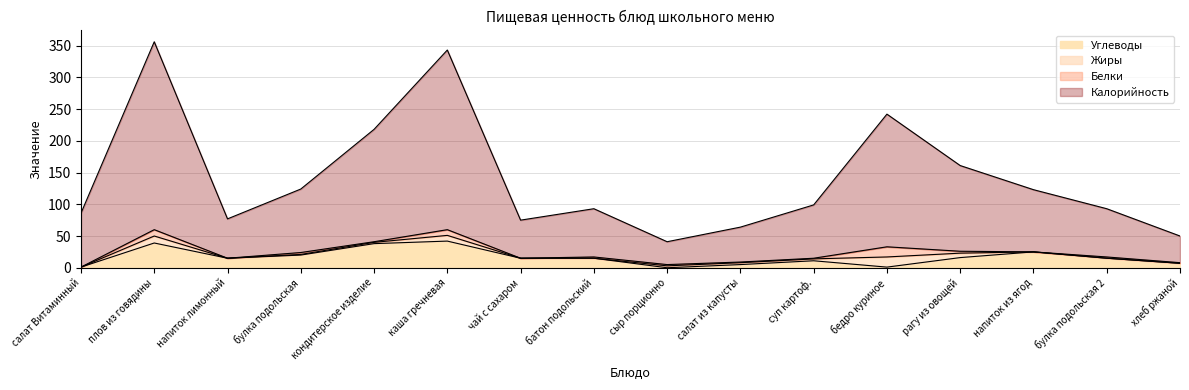

Does the chart display data point markers on the line(s)?

No